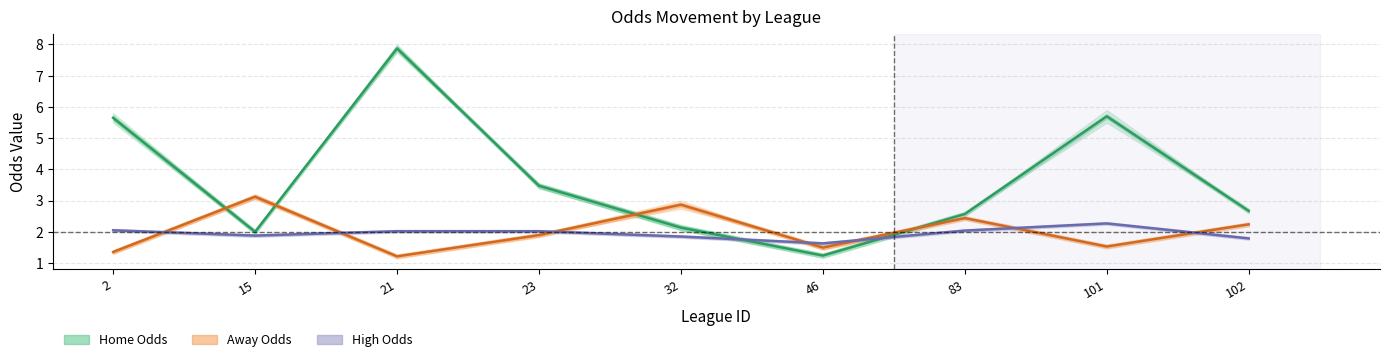

True or false: home_mid and high_mid cross at least once.

True